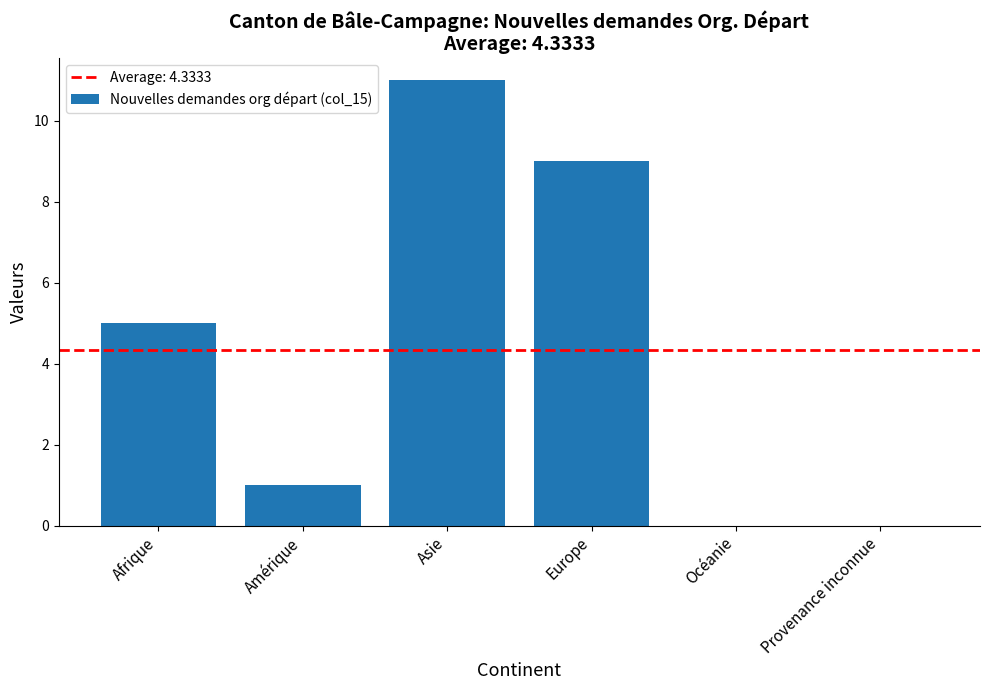

Reading right to left, extract all data points from this chart.

0	0	9	11	1	5